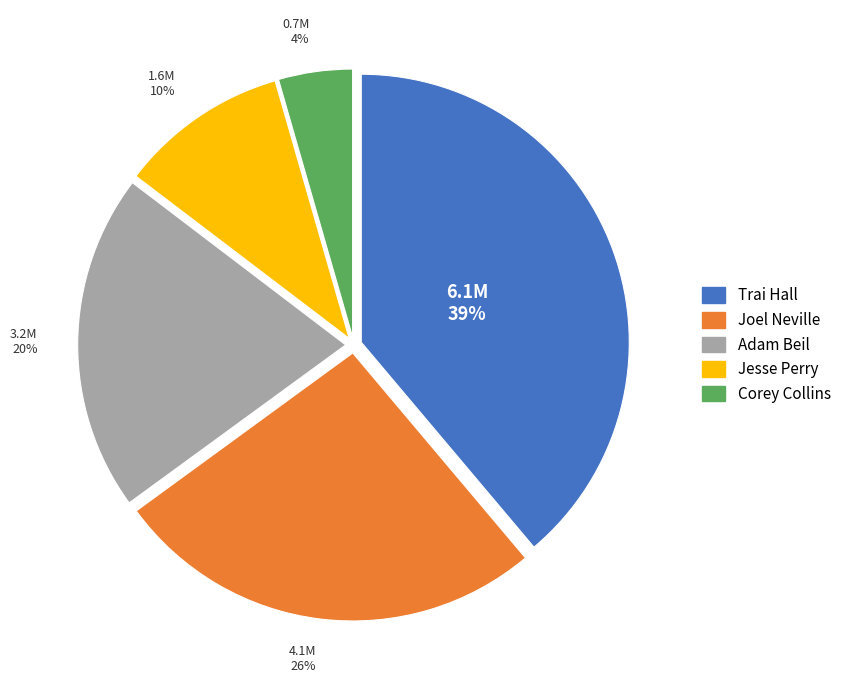

Is there any slice that represents more than half of the pie?

No